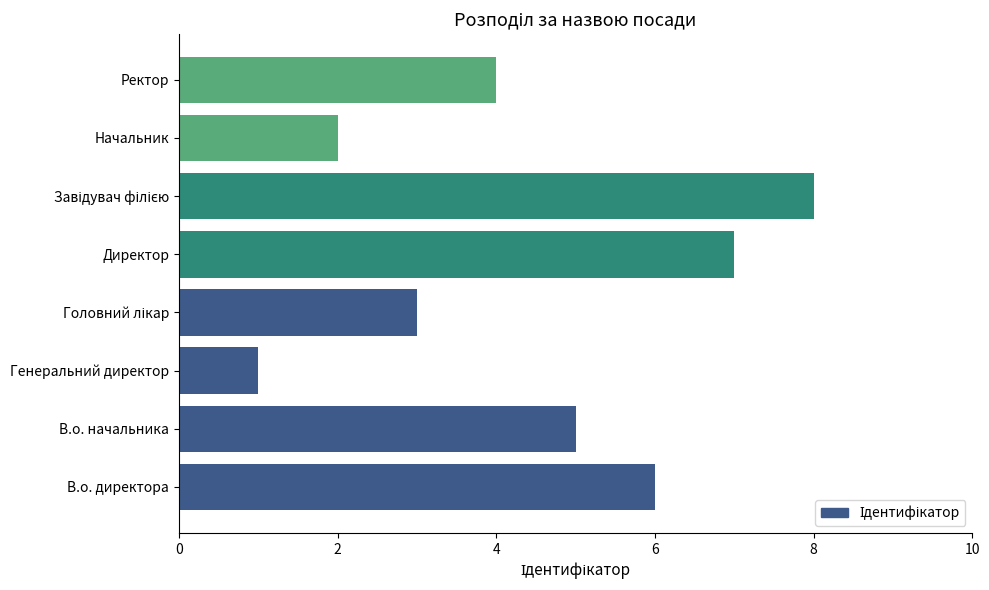

What is the difference between the second highest and minimum values?

6